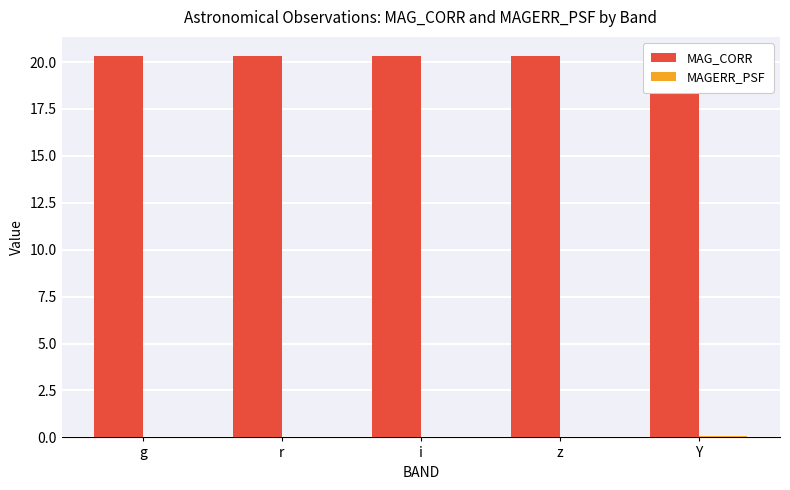

List the series in order of their peak value, highest first.

MAG_CORR, MAGERR_PSF